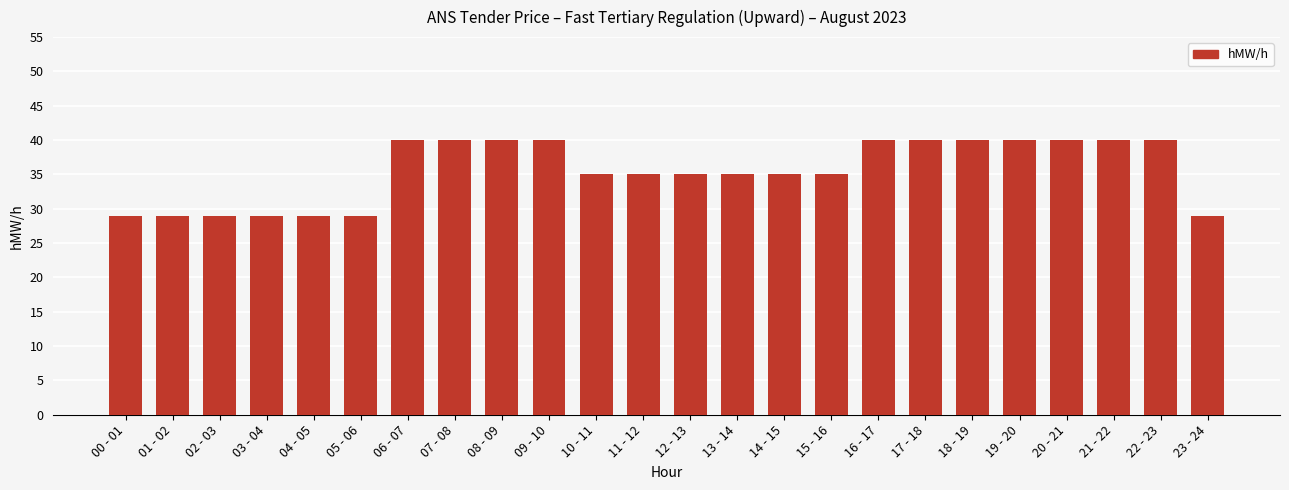

What is the average value?

36